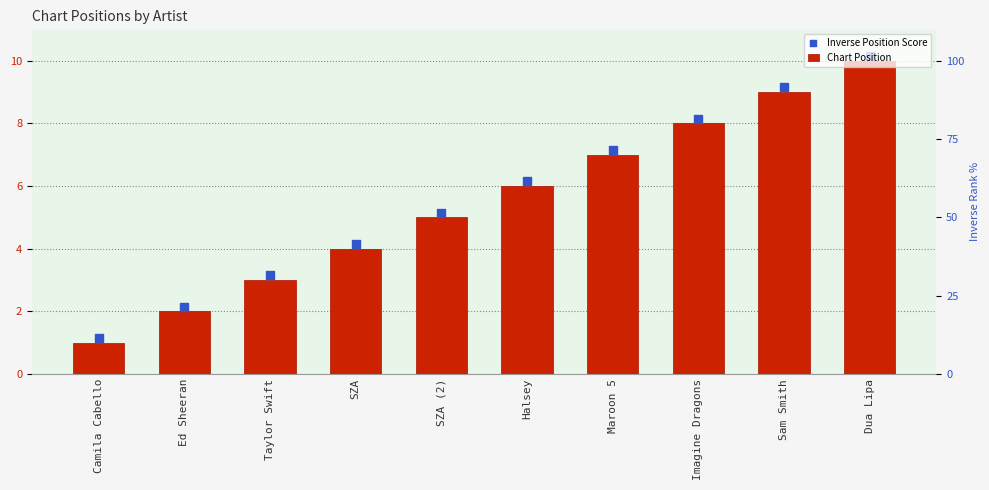

Which series has the largest total across all categories?

Inverse Position Score